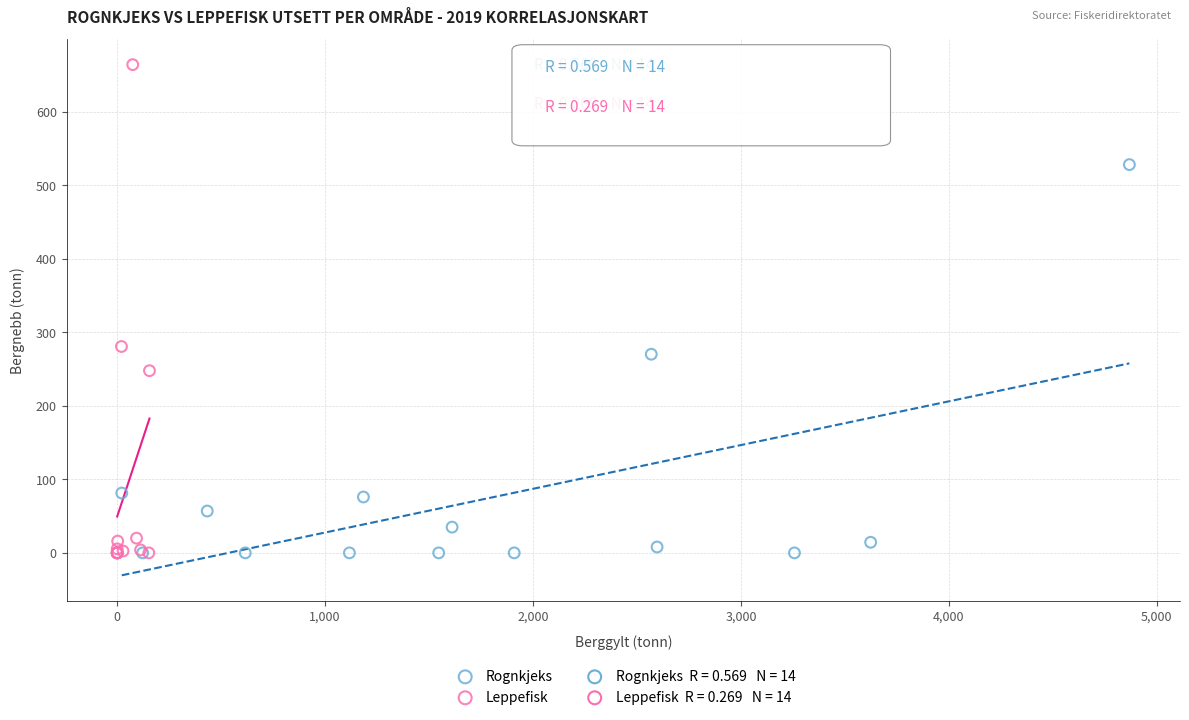

Which series has the largest Y range (max minus min)?

Leppefisk